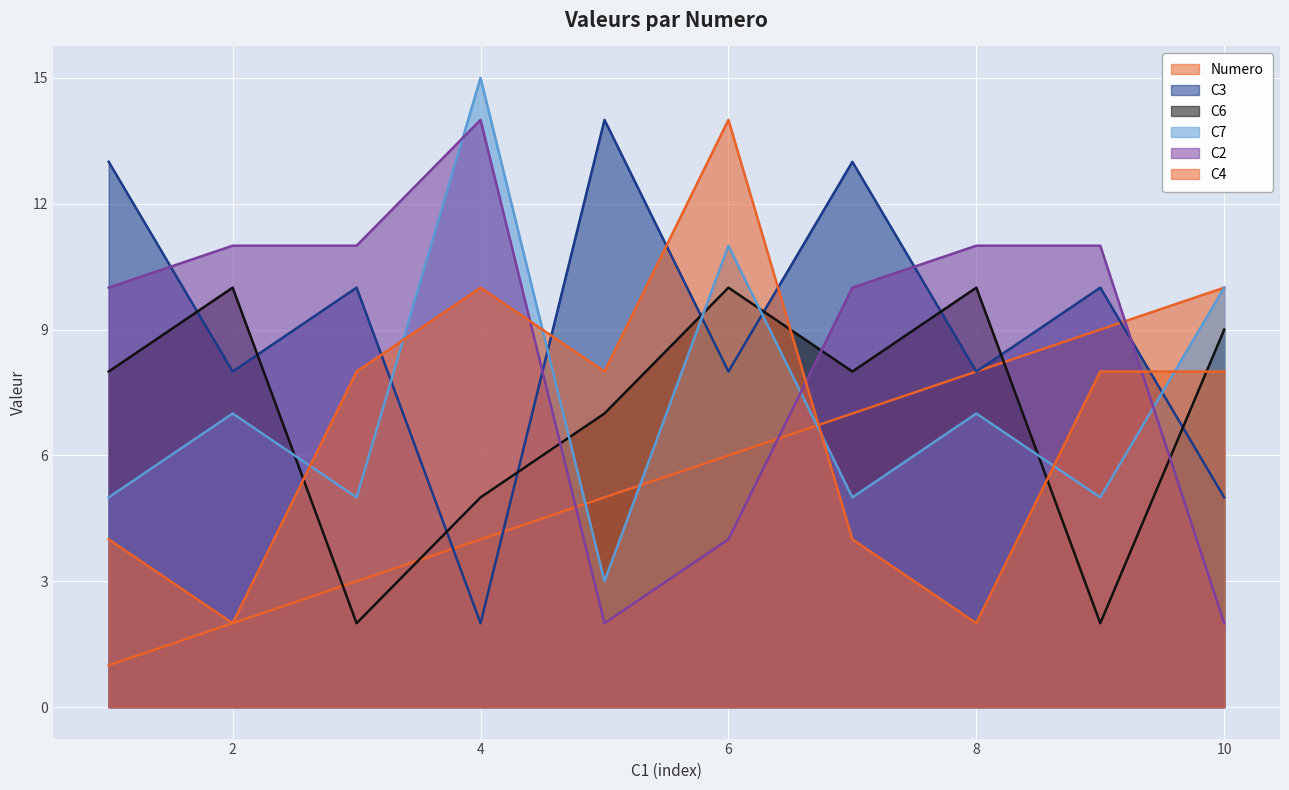

Where does the C2 series first go above 11?

4